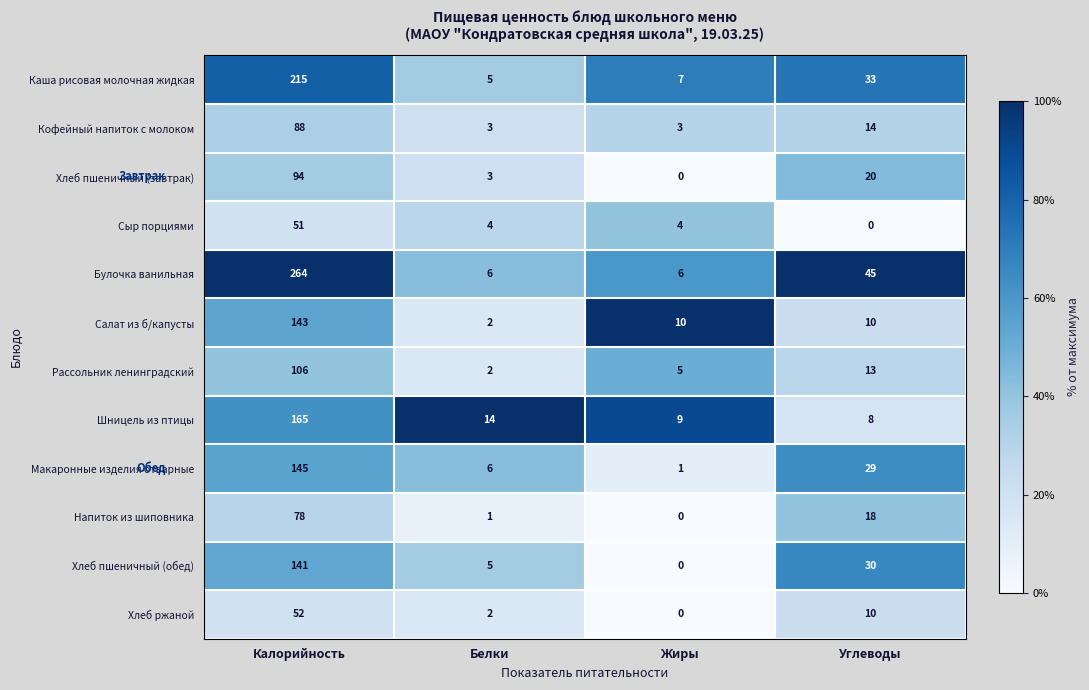

Read the Хлеб ржаной value at Углеводы.

10